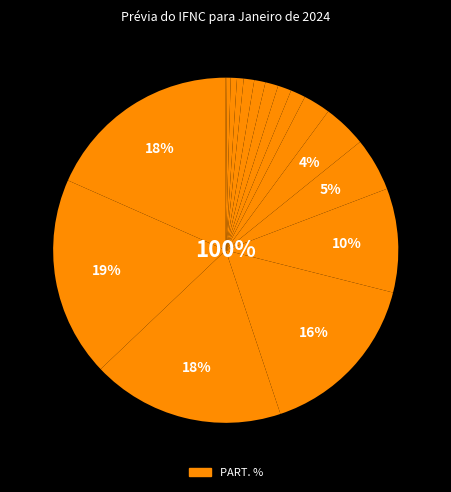

True or false: BTGP BANCO accounts for 10% of the total.

True